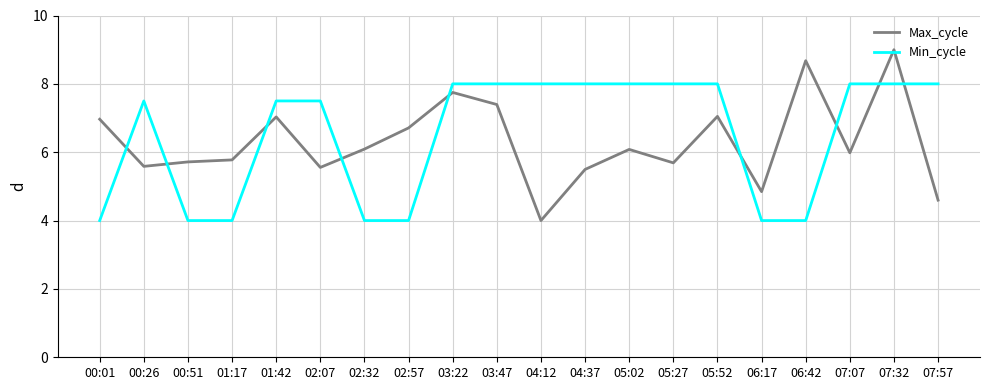

Between 01:42 and 07:32, which series saw the biggest shift?

Max_cycle